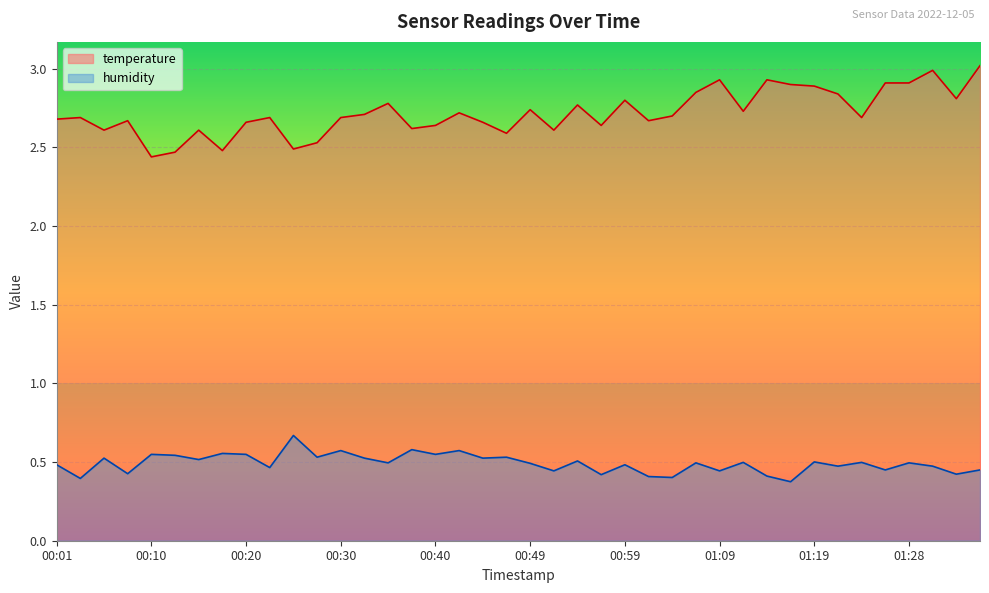

What is the minimum value shown in the chart?

0.4